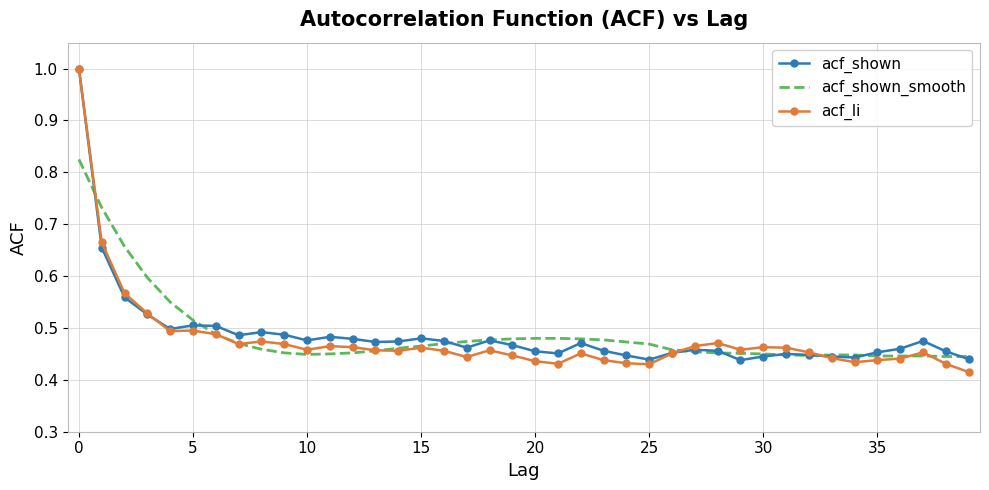

What is the greatest value displayed?

1.0